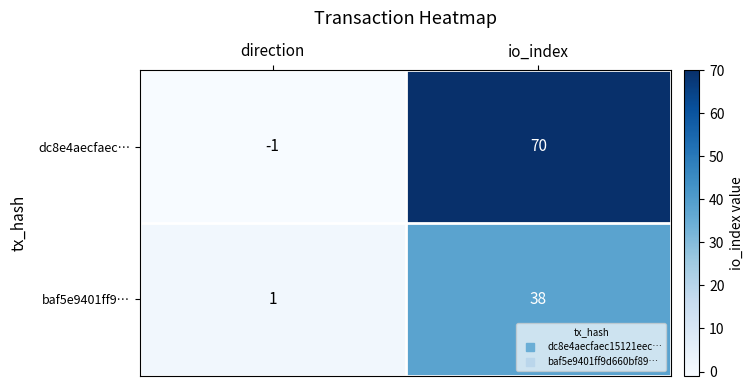

Rank the categories by baf5e9401ff9… value from highest to lowest.

io_index, direction